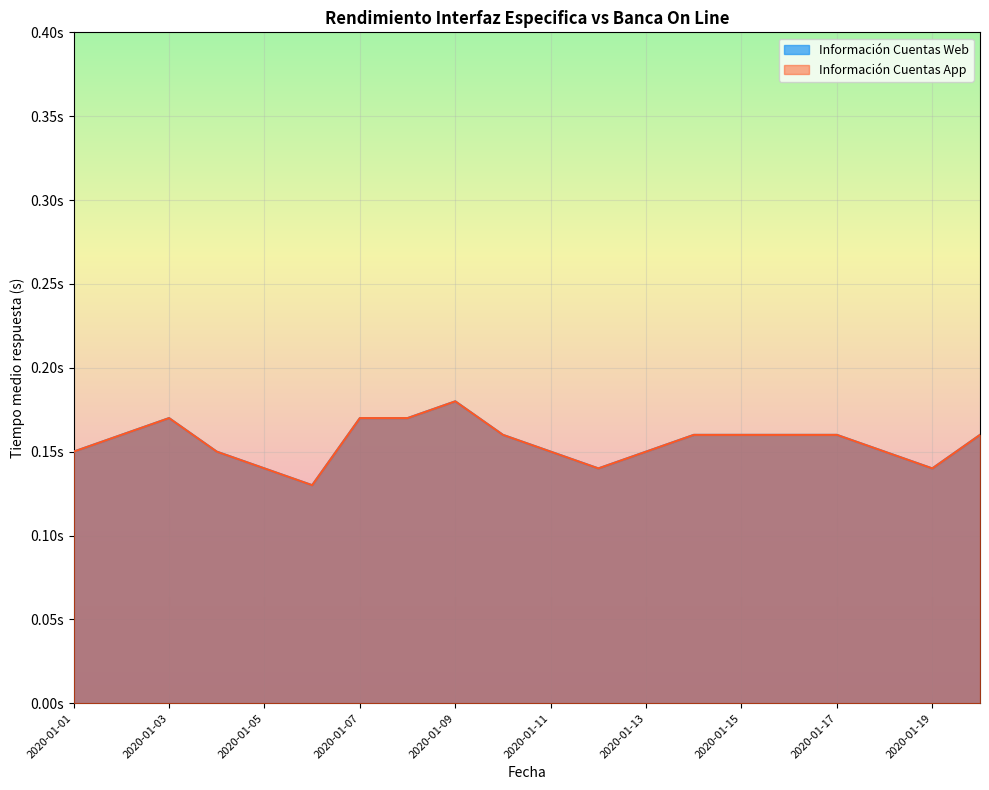

Which category has the highest value across all series?

2020-01-09